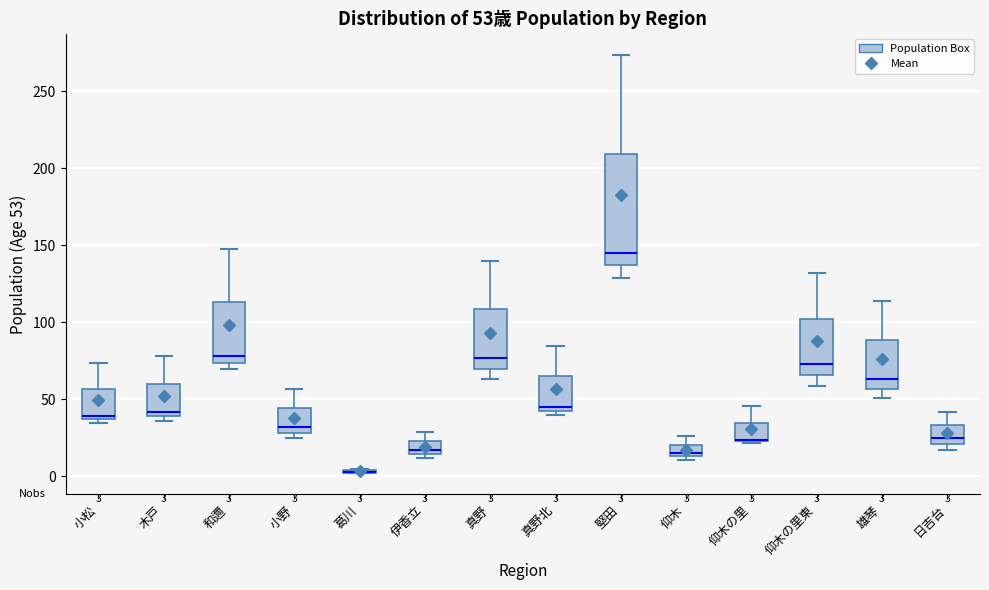

Comparing the boxes themselves (not the whiskers), which one is the tallest?

堅田